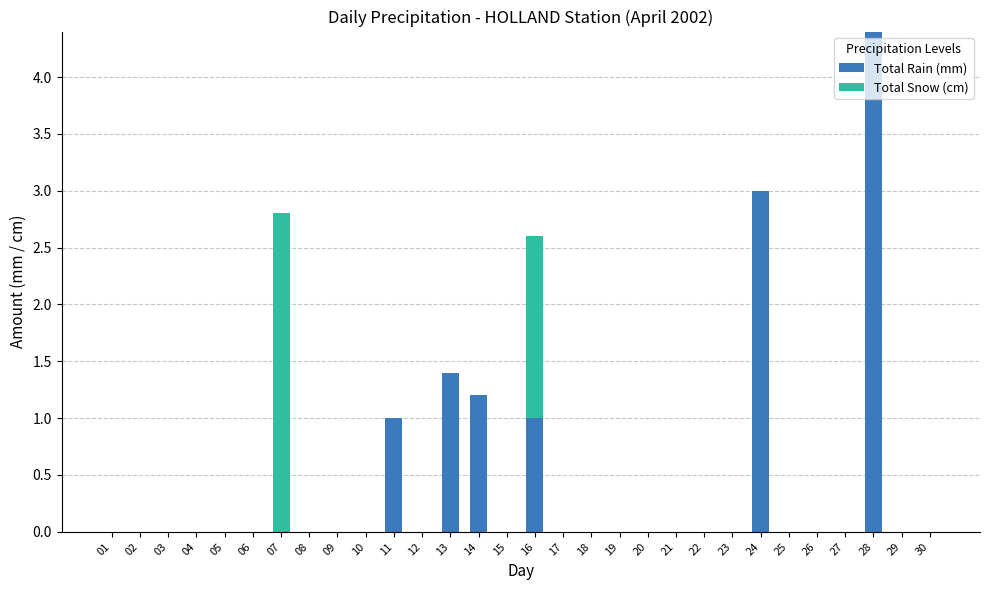

At which category is the sum across all series the highest?

28